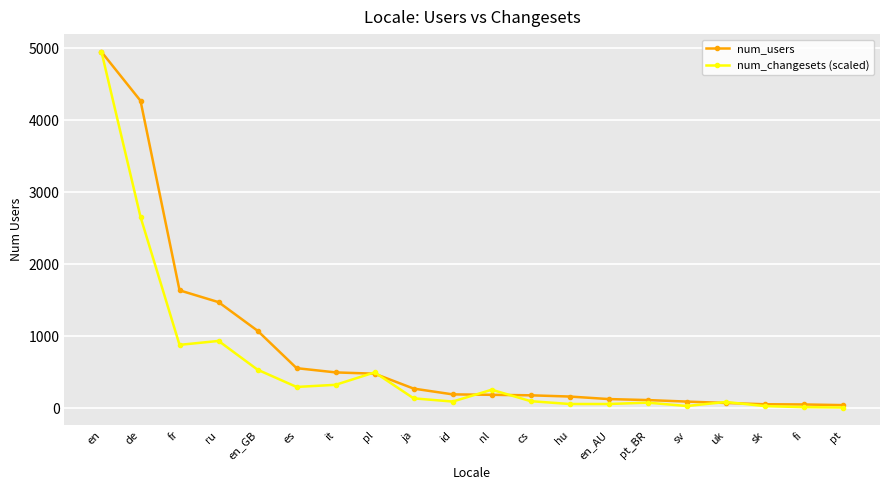

Which series changed the most between ru and it?

num_users